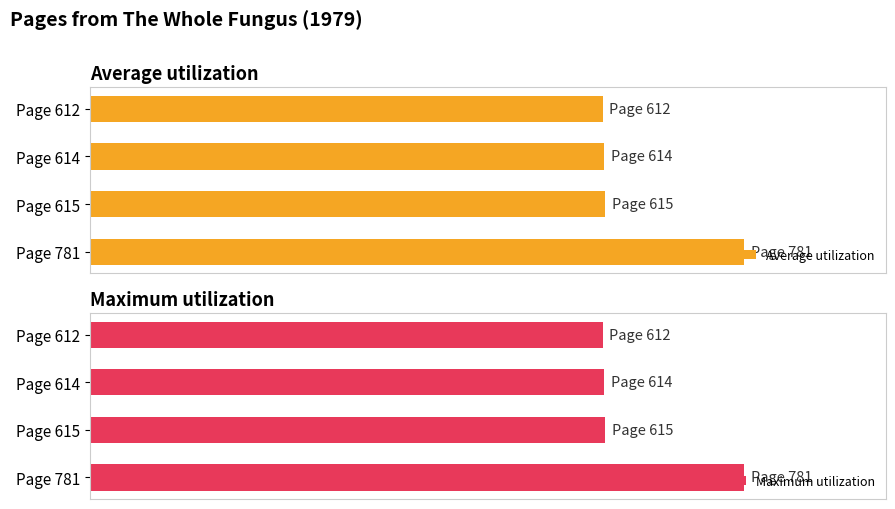

What is the value of the Average utilization bar at the 3rd from the left?

615